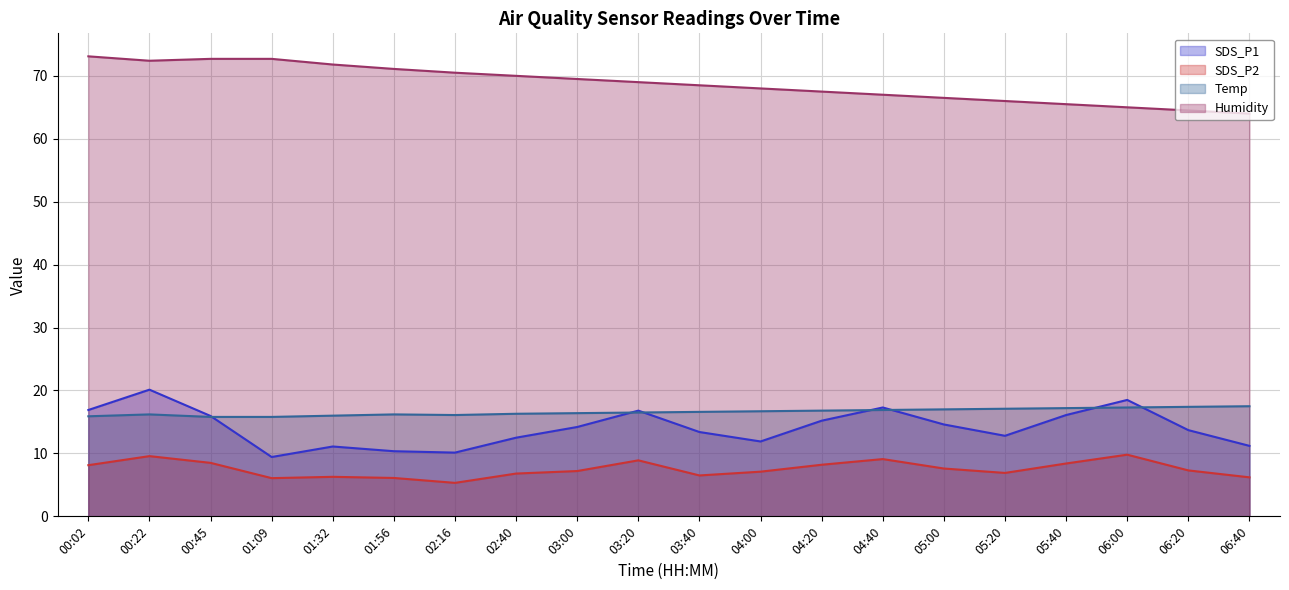

Rank the categories by Humidity value from highest to lowest.

00:02, 00:45, 01:09, 00:22, 01:32, 01:56, 02:16, 02:40, 03:00, 03:20, 03:40, 04:00, 04:20, 04:40, 05:00, 05:20, 05:40, 06:00, 06:20, 06:40